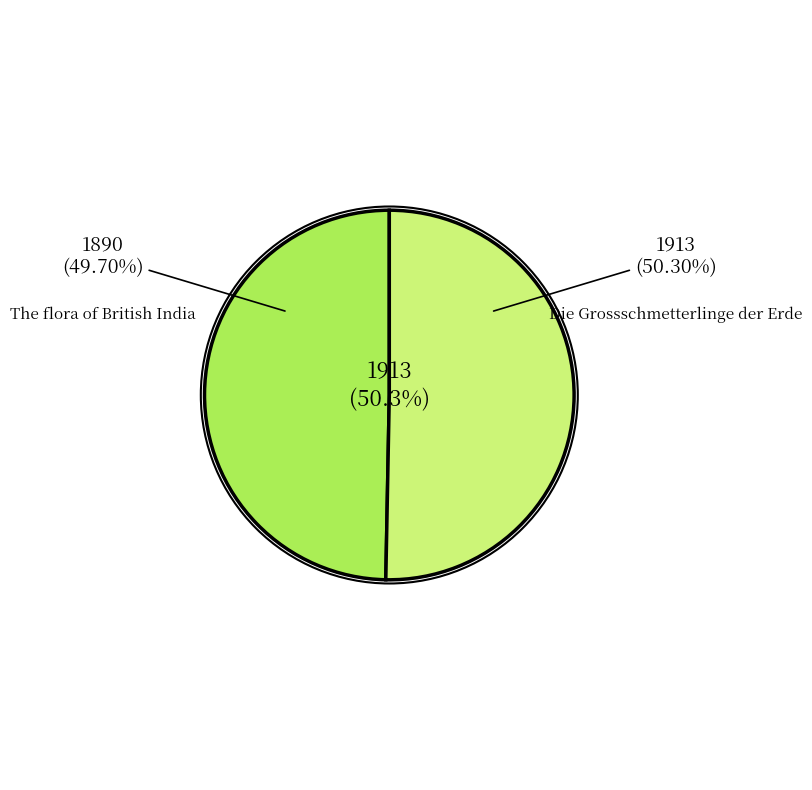

Rank the categories by value from lowest to highest.

The flora of British India, Die Grossschmetterlinge der Erde